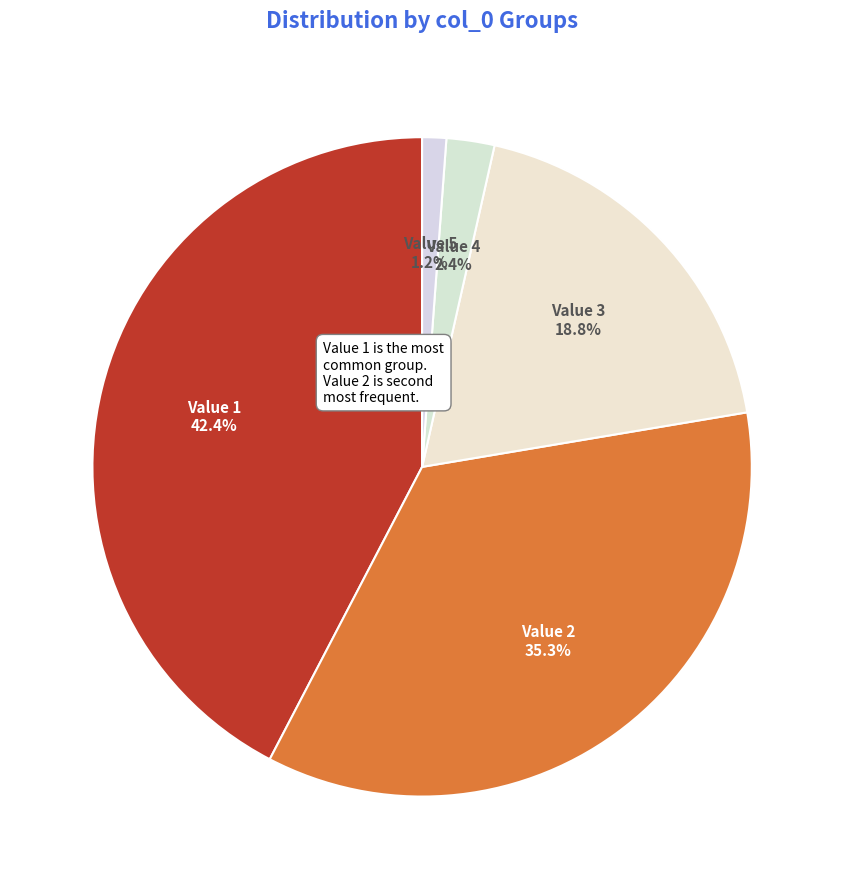

How many segments does this pie chart have?

5